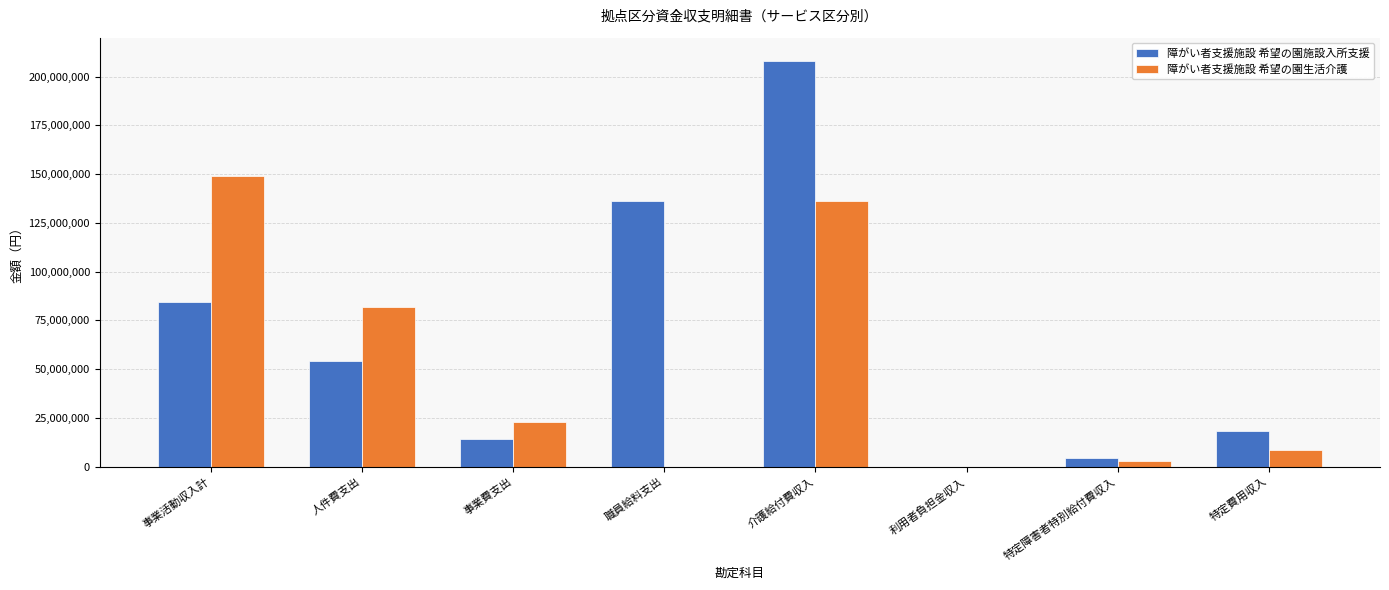

Where is 障がい者支援施設 希望の園生活介護 nearest to the value 74578043?

人件費支出